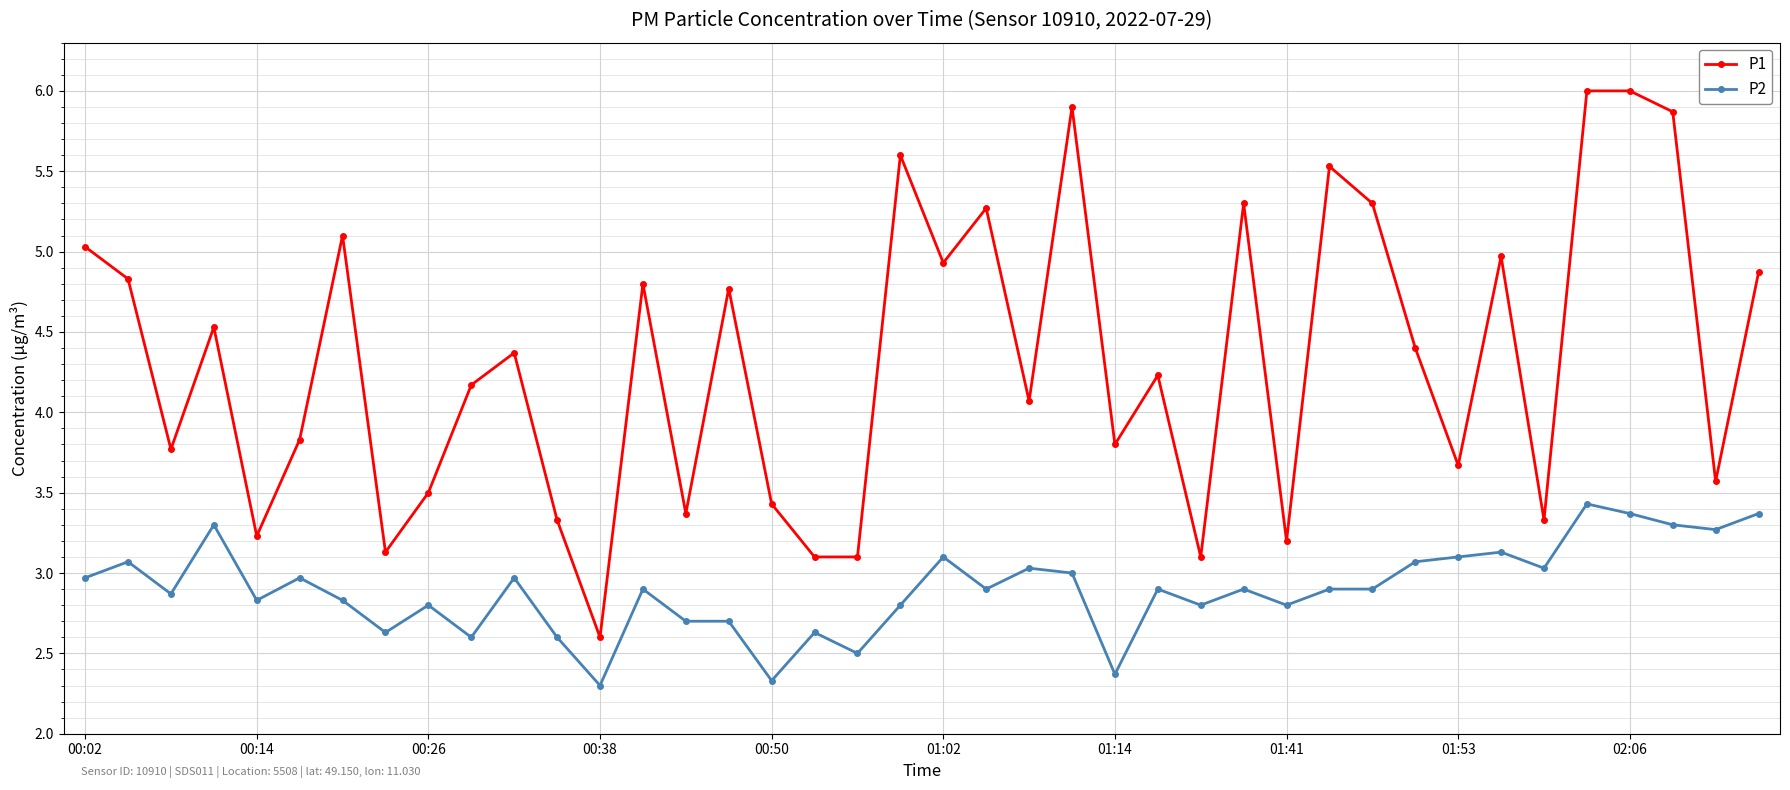

Rank the series by their maximum value, from highest to lowest.

P1, P2